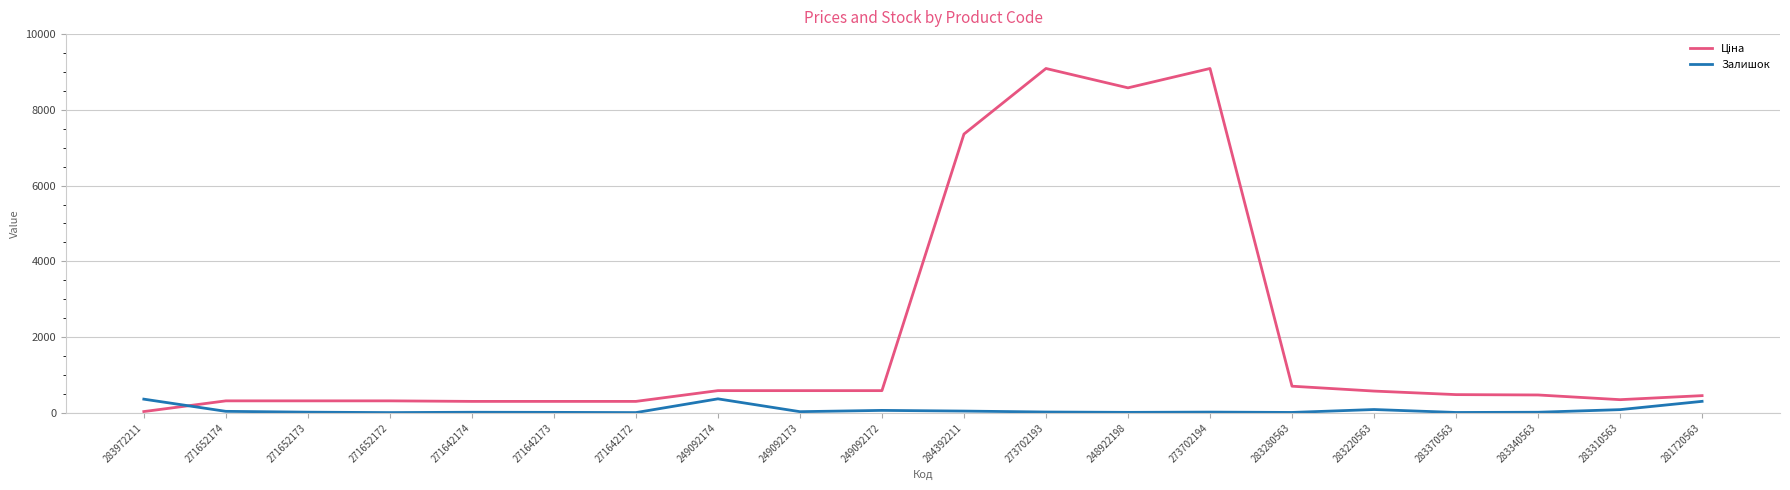

Is it true that Залишок equals 45.0 at 284392211?

True